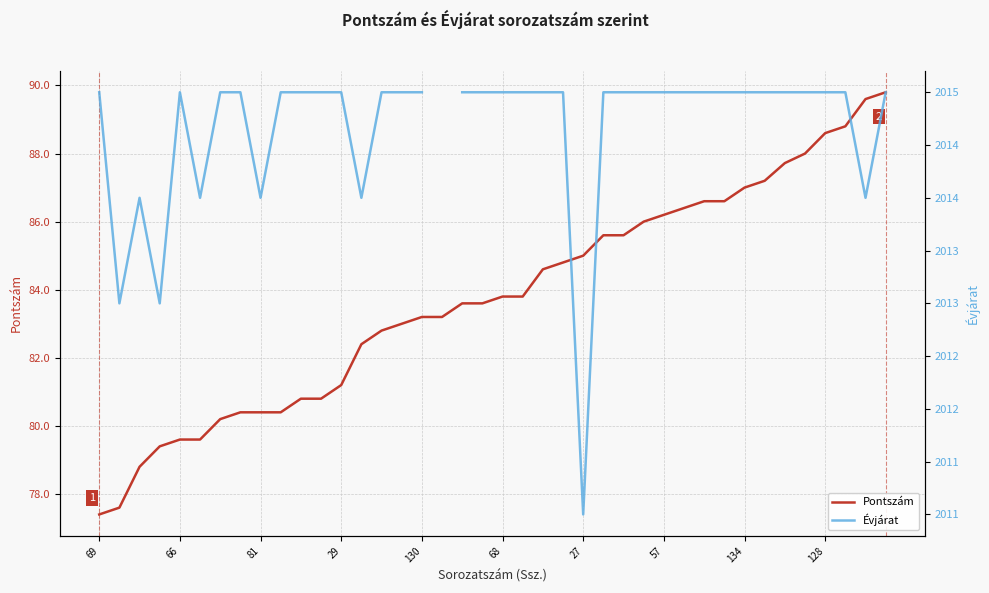

What are all the series names shown in the legend?

Pontszám, Évjárat